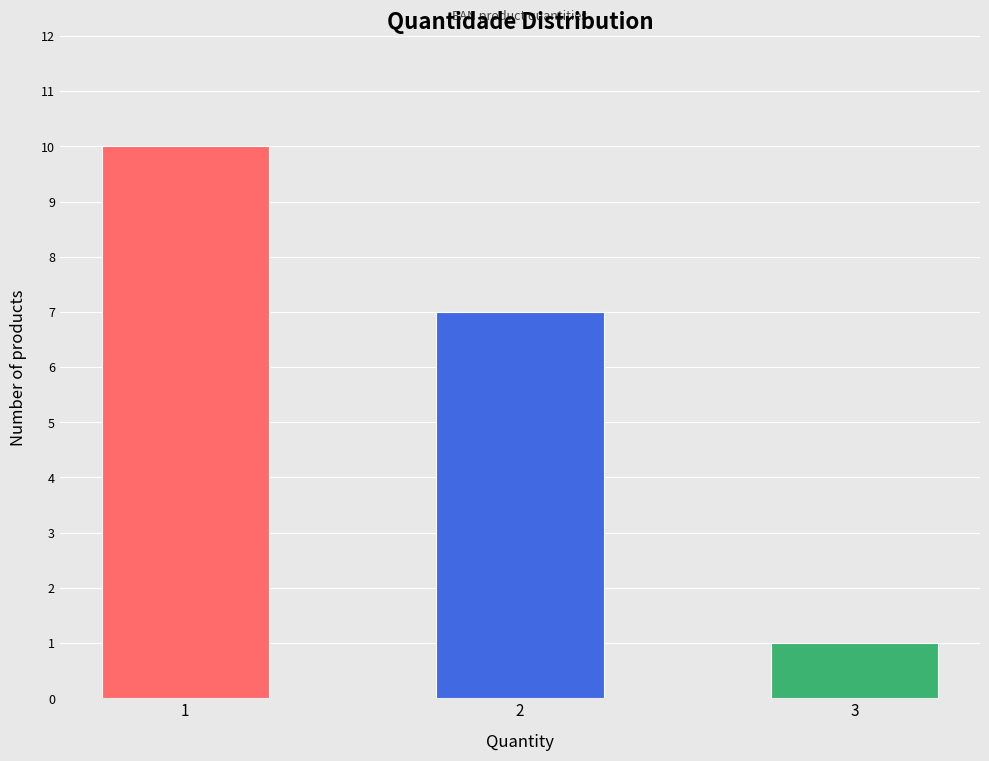

How many distinct data groups are displayed?

1